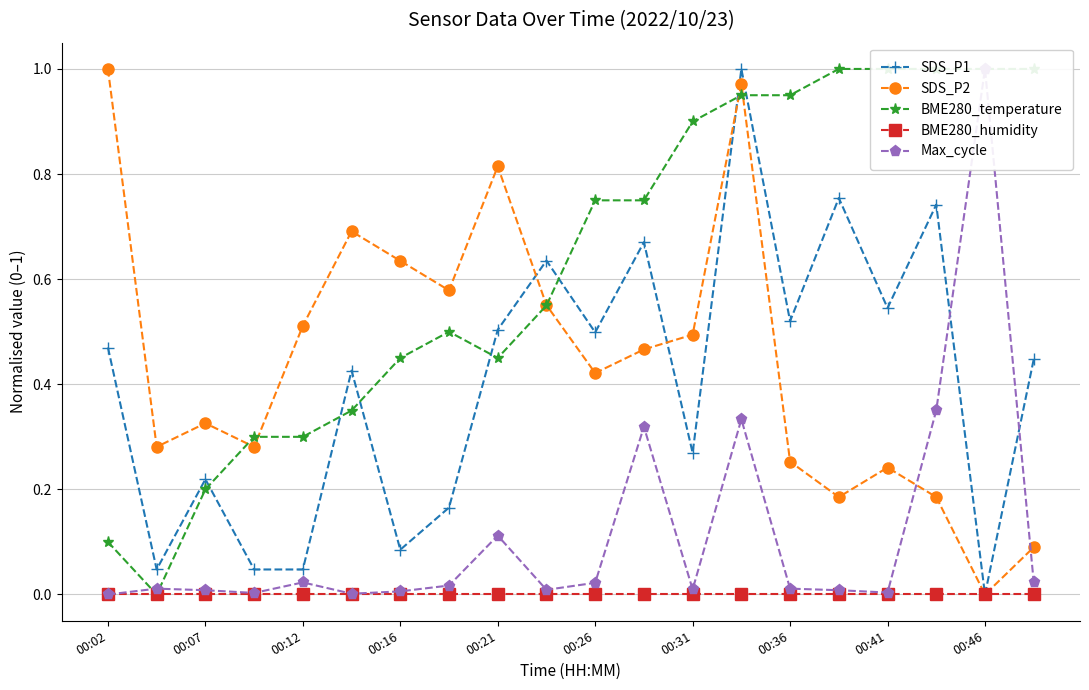

At which label is BME280_humidity closest to 0?

00:02